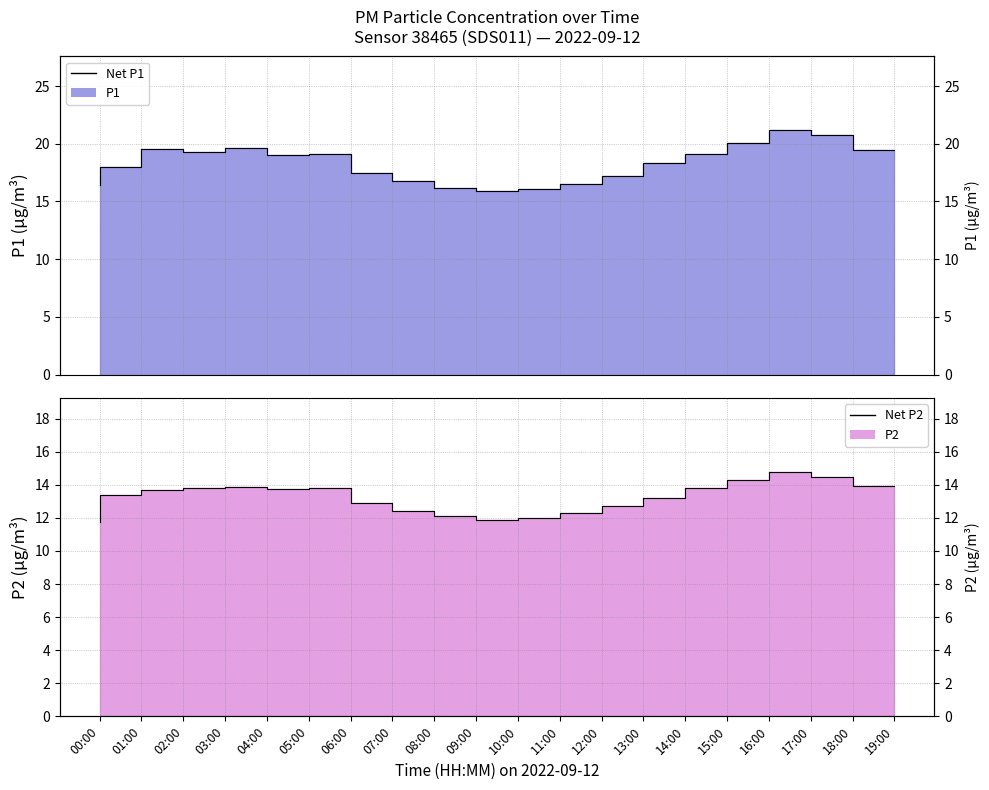

List the labels in order of P1 line value, largest first.

17:00, 18:00, 16:00, 04:00, 02:00, 19:00, 03:00, 06:00, 15:00, 05:00, 14:00, 01:00, 07:00, 13:00, 08:00, 12:00, 00:00, 09:00, 11:00, 10:00